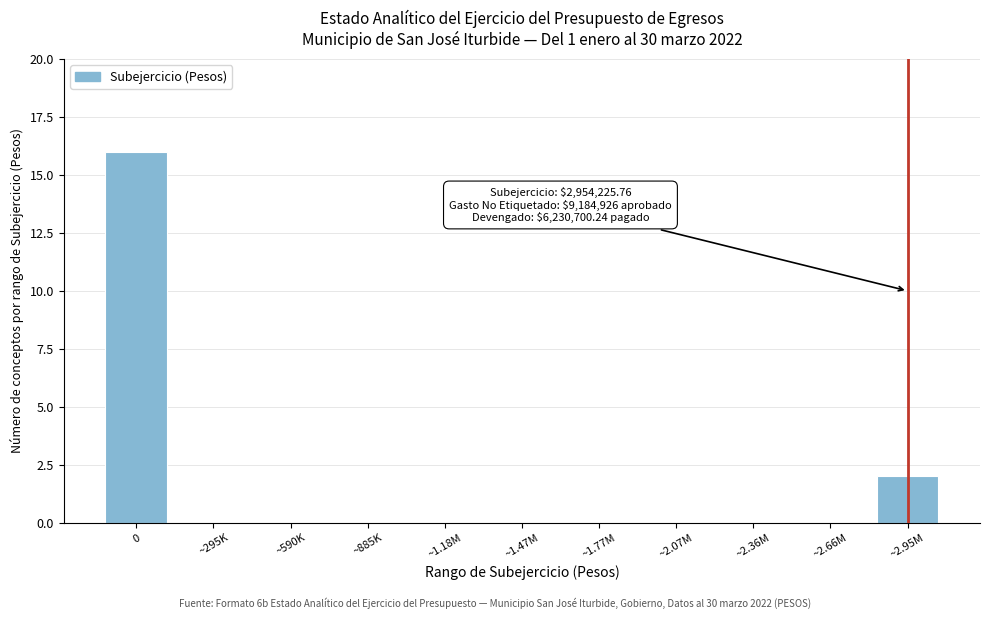

Reading left to right, list all the values displayed in this chart.

0=16	~295K=0	~590K=0	~885K=0	~1.18M=0	~1.47M=0	~1.77M=0	~2.07M=0	~2.36M=0	~2.66M=0	~2.95M=2